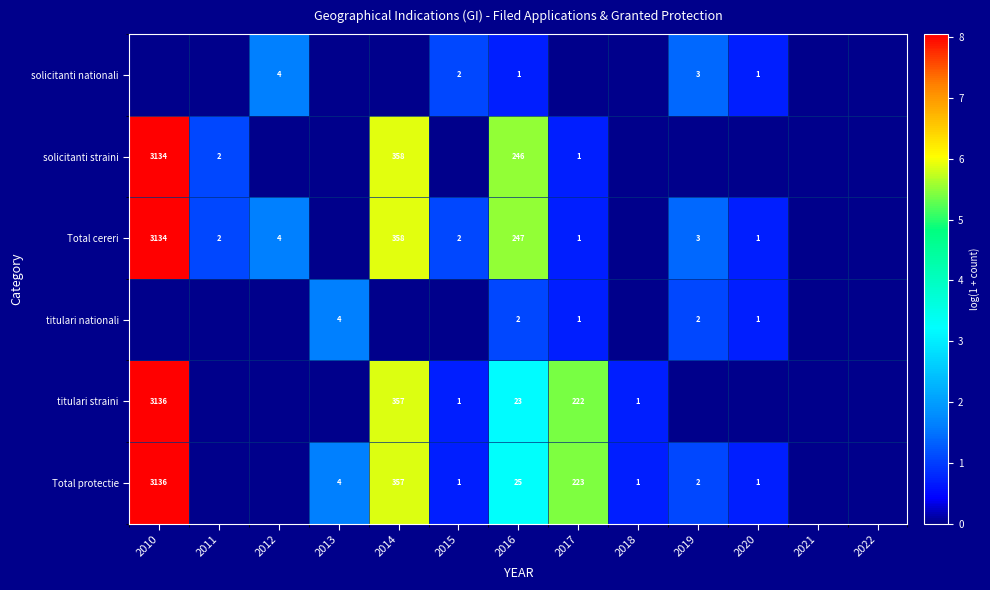

The value of Total protectie at 2013 is 6. True or false?

False